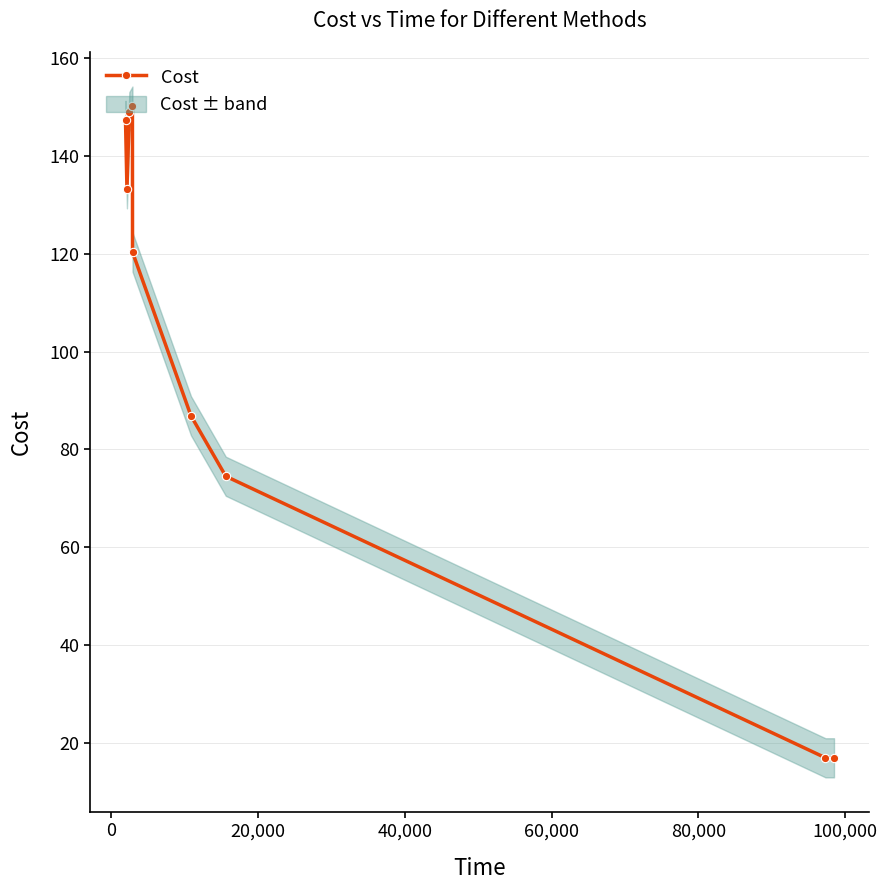

True or false: the data shows 60.9 at -20,000.

False